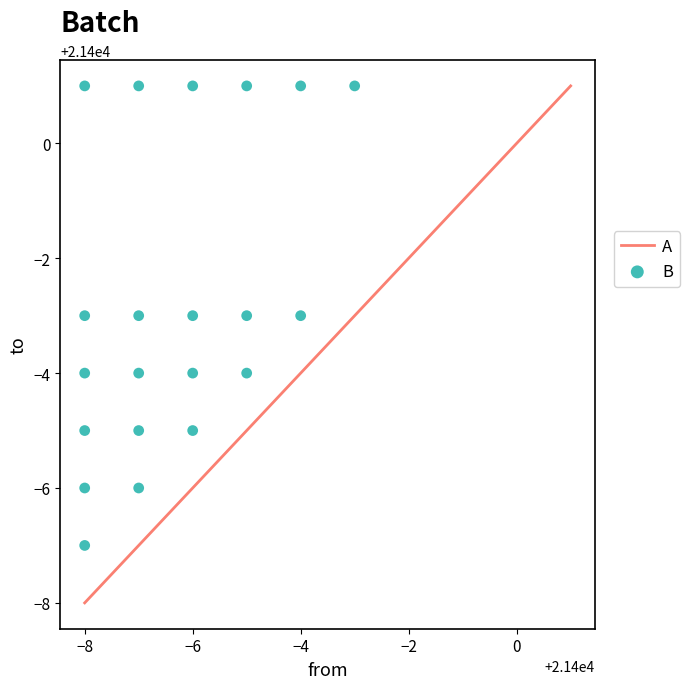

What is the range of X values (max minus min)?

5